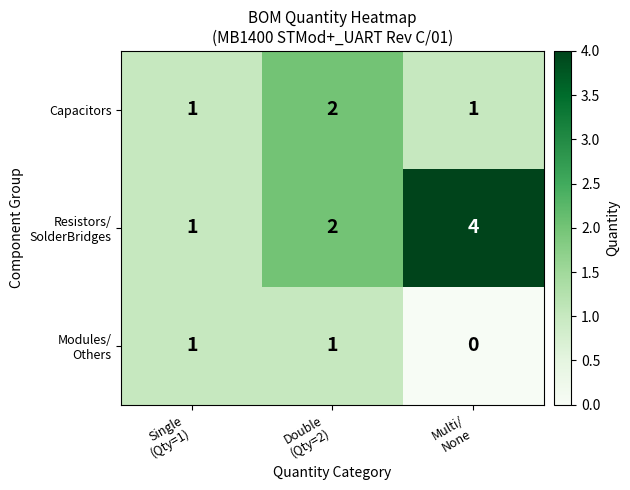

What is the sum of all Capacitors values?

4